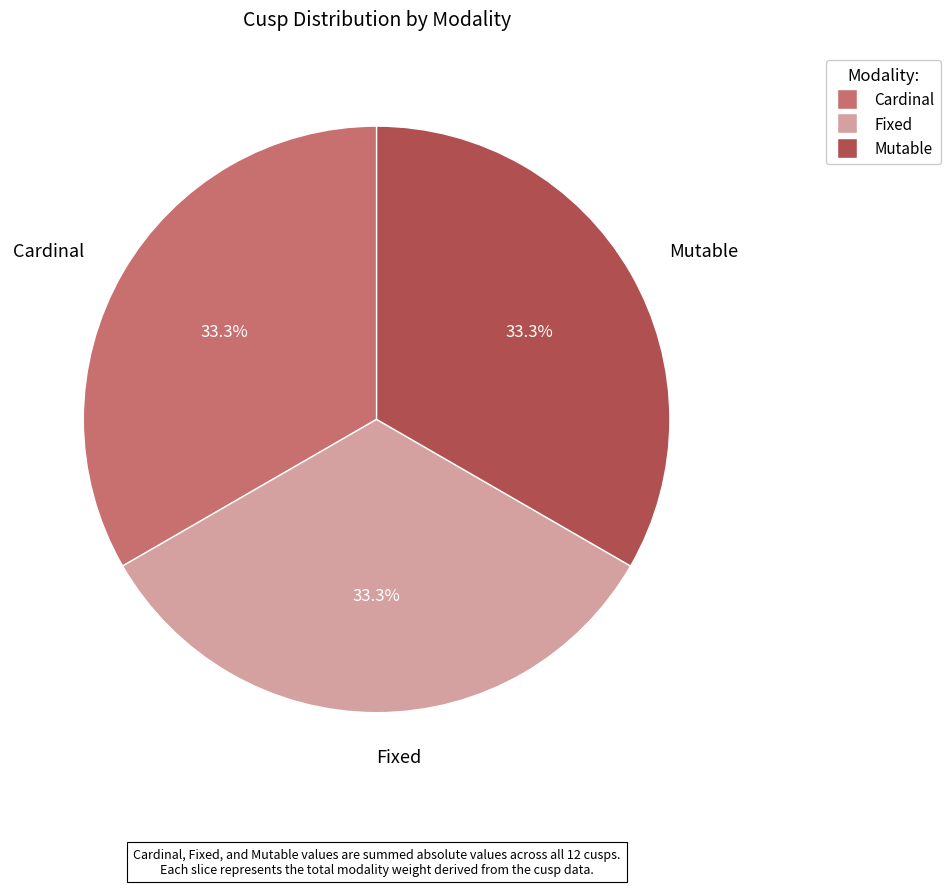

Combined, what portion of the pie is Cardinal and Mutable?

66.7%